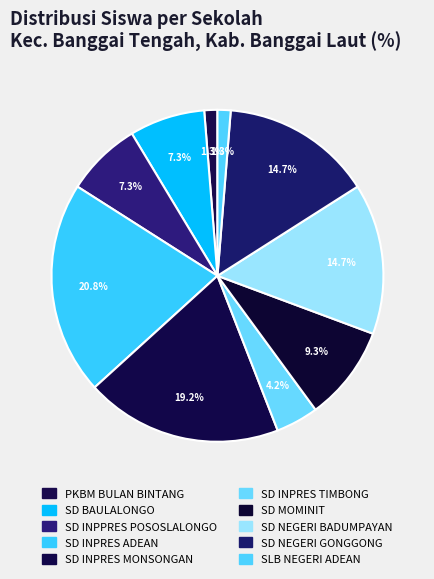

To the nearest percent, what is the combined percentage of SD INPRES ADEAN and SLB NEGERI ADEAN?

22%